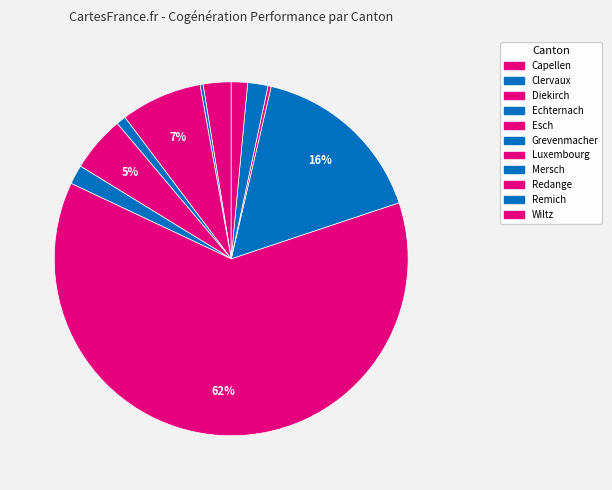

How much of the chart is everything except Capellen?

97.5%